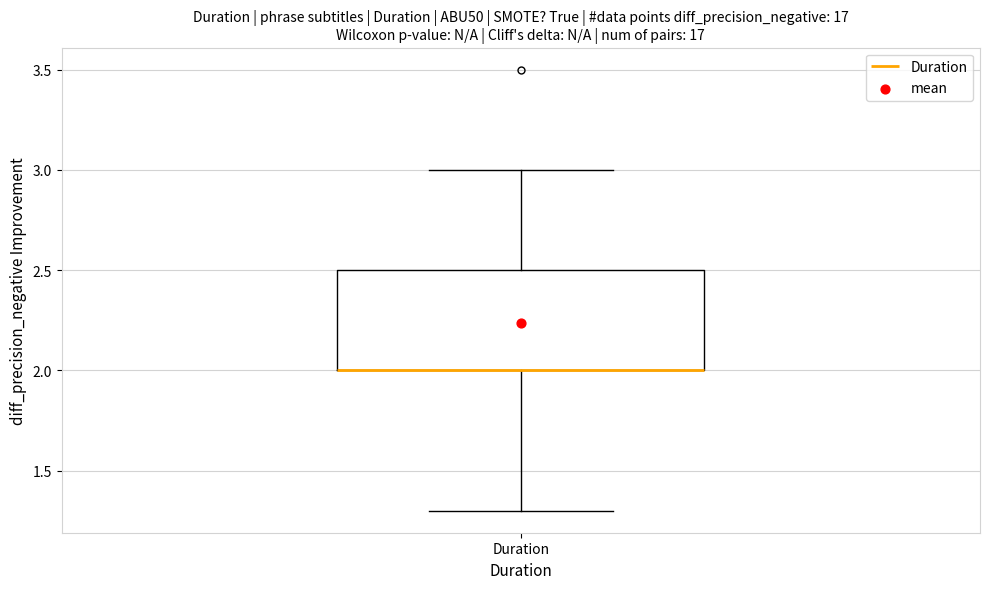

Read this box plot against the y-axis: the position of the median line, the range covered by the box, and the ends of both whiskers. The values are not printed on the chart, so give them approximately, as read against the axis.

median 2.0 (drawn on the box's lower edge), box 2.0 to 2.5, whiskers 1.3 to 3.0